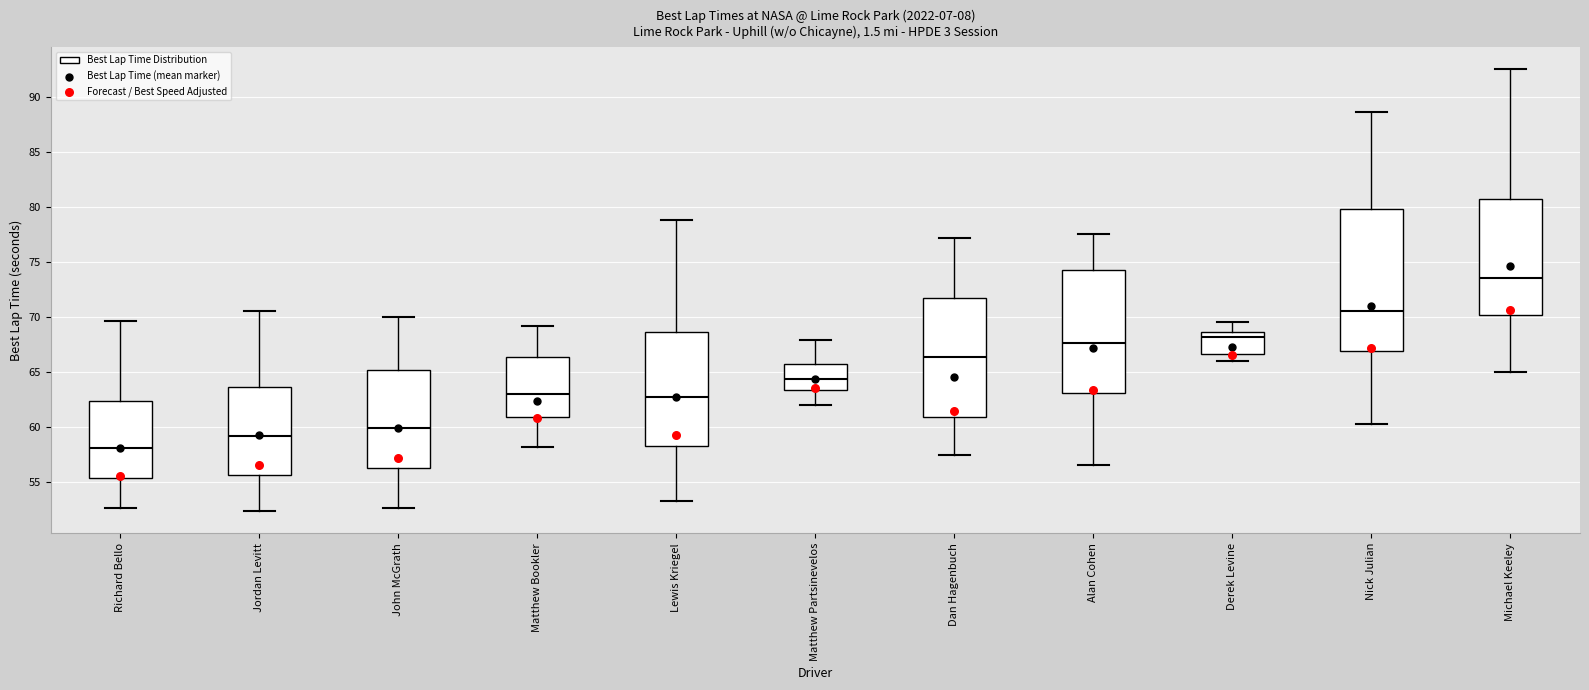

Which box has the highest median line?

Michael Keeley